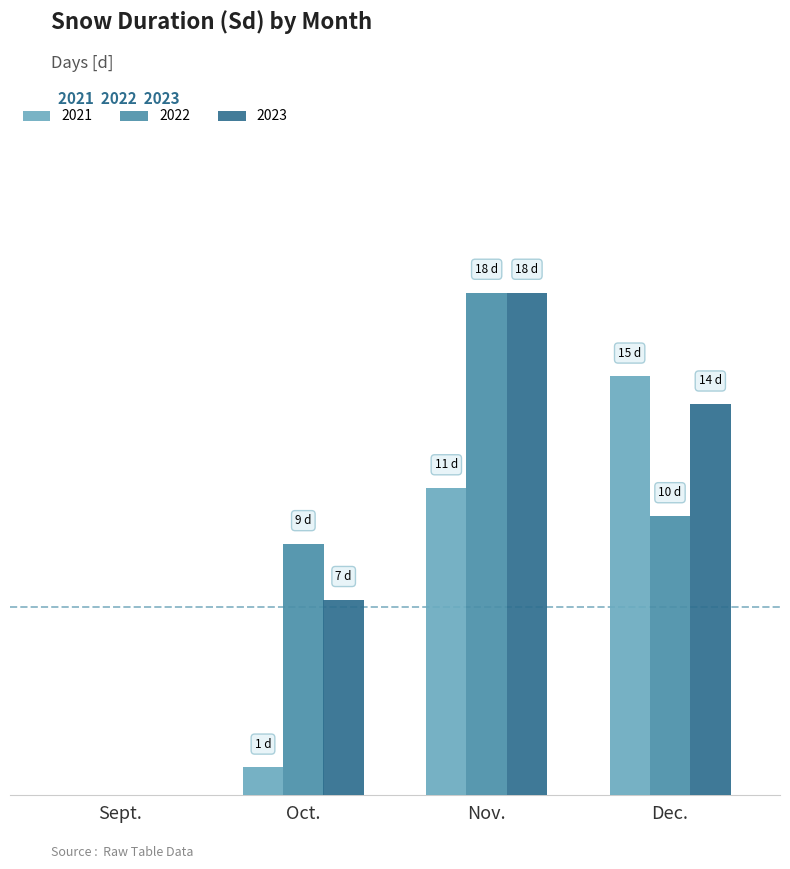

Rank the categories by 2021 value from lowest to highest.

Sept., Oct., Nov., Dec.